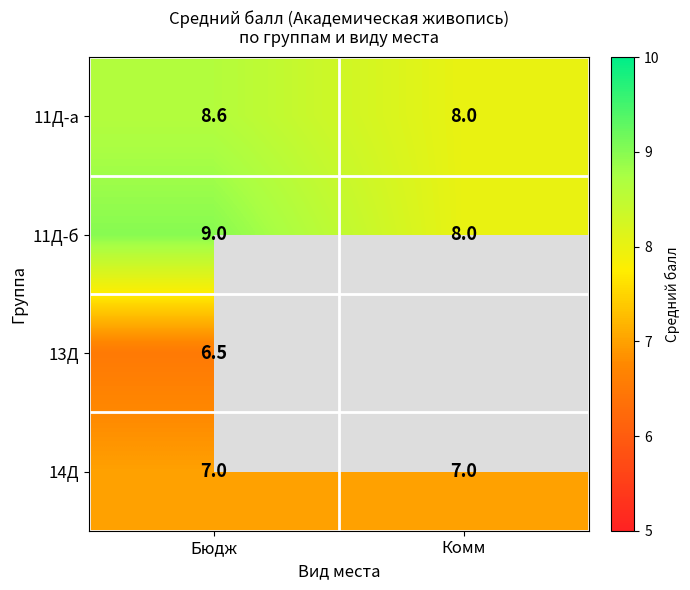

Where is 11Д-б nearest to the value 8?

Комм